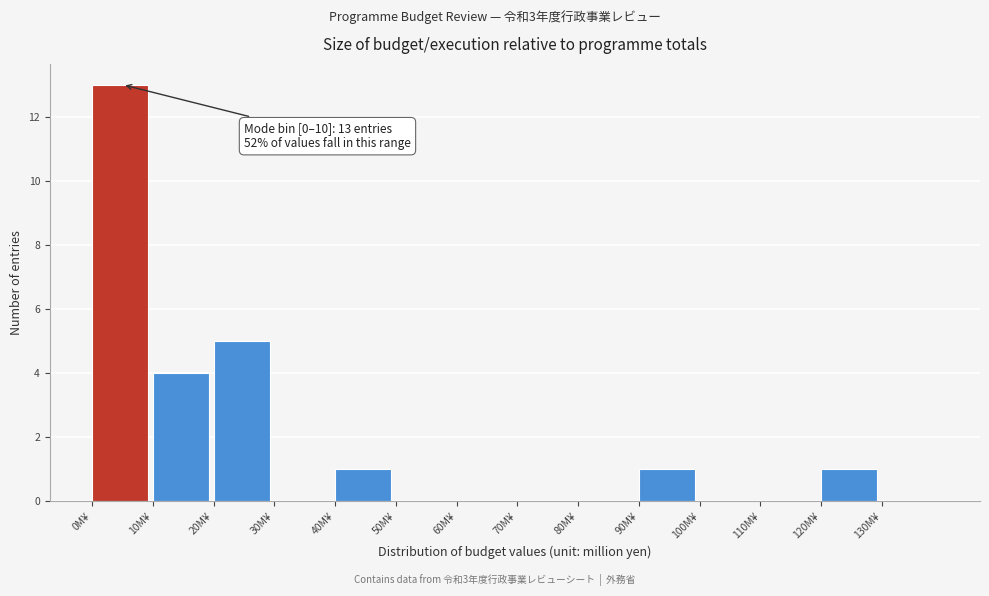

Which range on the x-axis has the tallest bar?

0 to 10